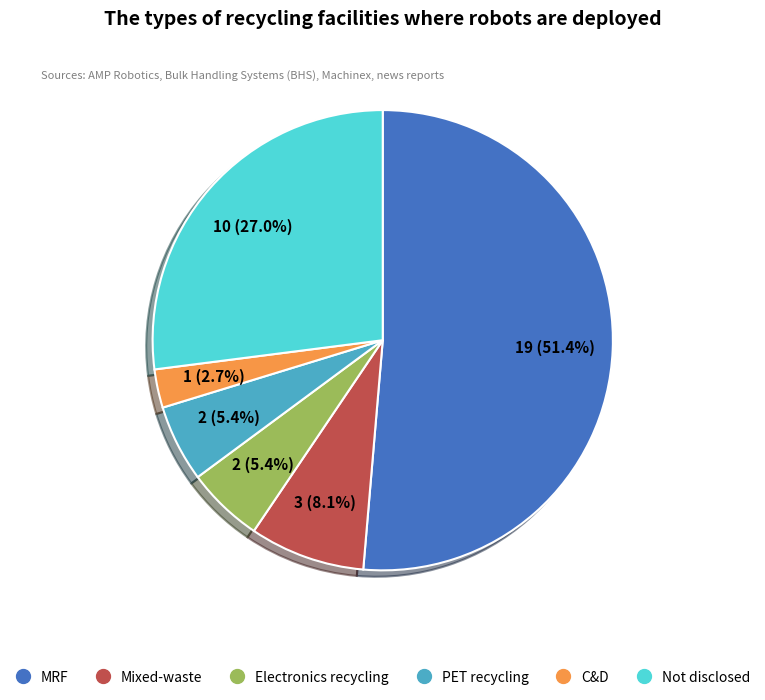

Is there a majority slice in this chart?

Yes